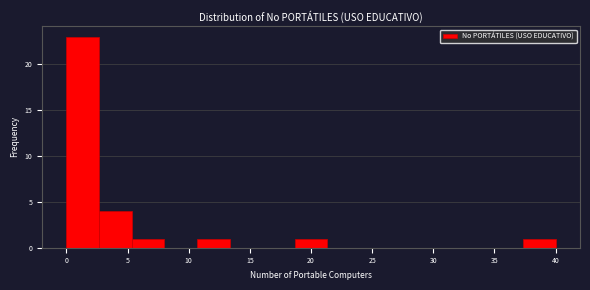

Reading left to right, transcribe this chart: for each bar, give the range it covers on the x-axis and its height. Neither the bar edges nor the heights are printed on the chart, so give them approximately, as read against the axes.

0.0 to 2.5: 23
2.5 to 5.5: 4
5.5 to 8.0: 1
8.0 to 10.5: 0
10.5 to 13.5: 1
13.5 to 16.0: 0
16.0 to 18.5: 0
18.5 to 21.5: 1
21.5 to 24.0: 0
24.0 to 26.5: 0
26.5 to 29.5: 0
29.5 to 32.0: 0
32.0 to 34.5: 0
34.5 to 37.5: 0
37.5 to 40.0: 1